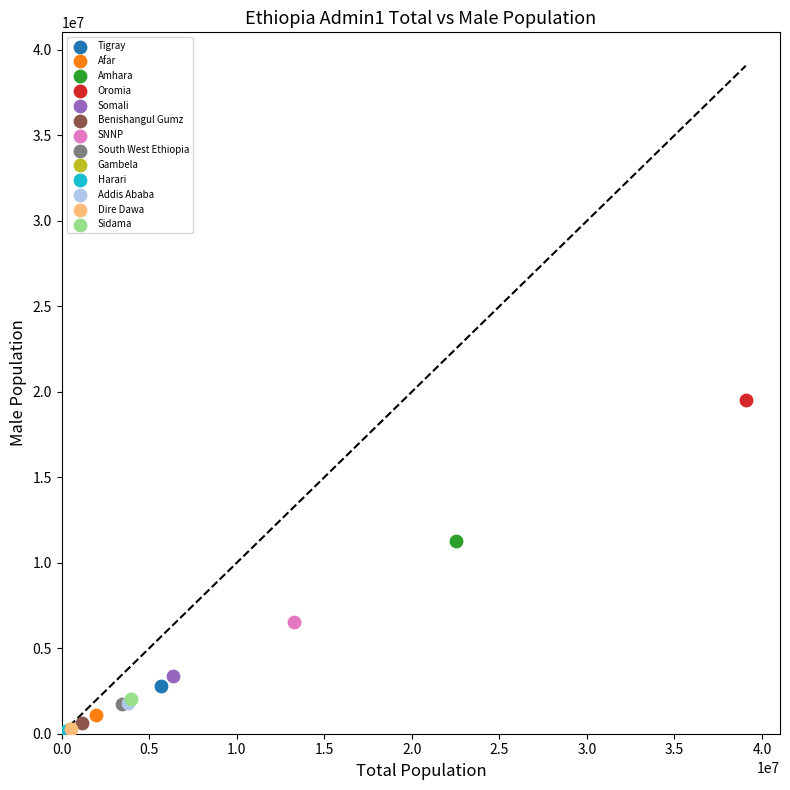

What are all the series names shown in the legend?

Tigray, Afar, Amhara, Oromia, Somali, Benishangul Gumz, SNNP, South West Ethiopia, Gambela, Harari, Addis Ababa, Dire Dawa, Sidama